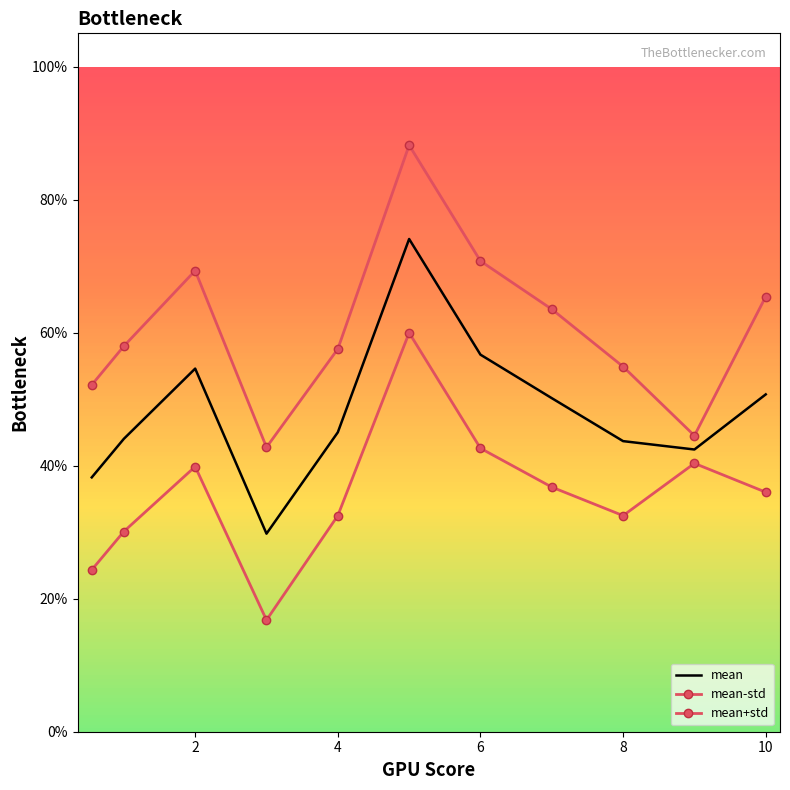

True or false: mean-std has more than 0 interior local peaks.

True